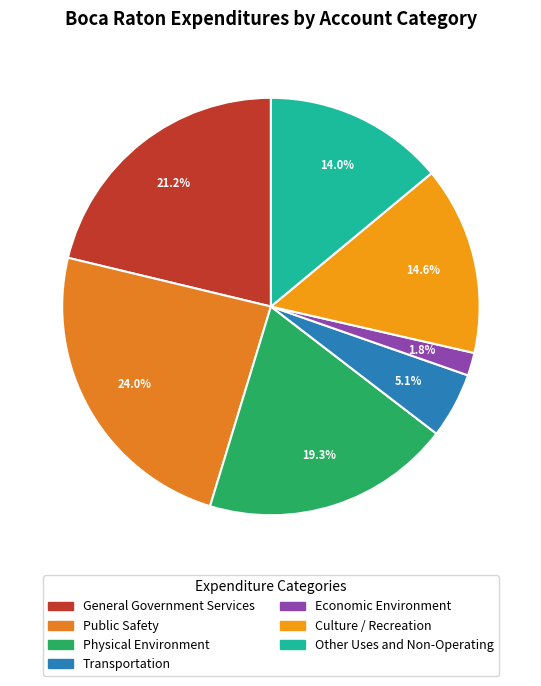

What is the smallest slice in the pie chart?

Economic Environment